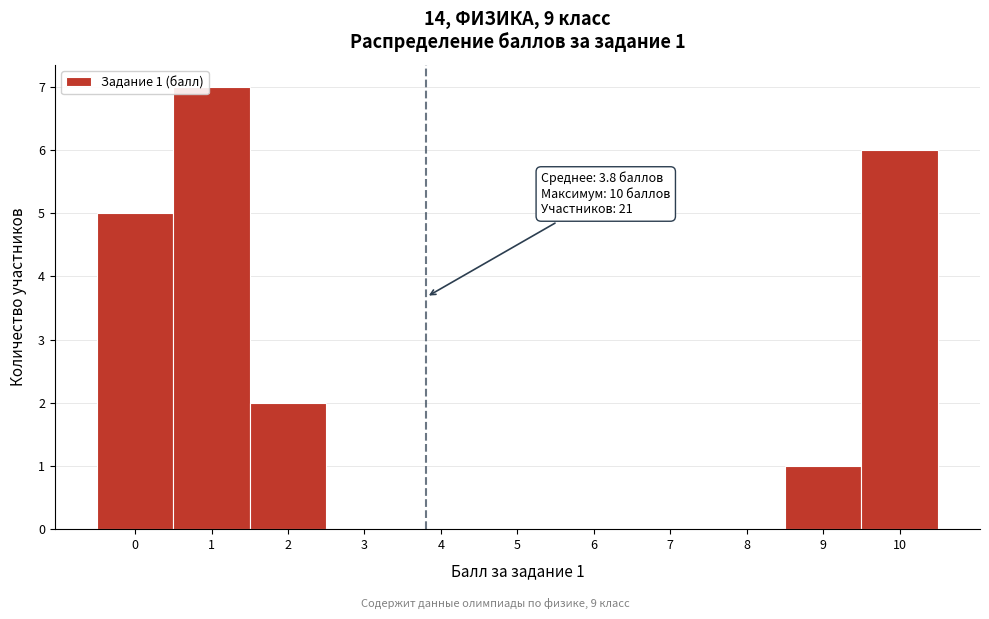

Which range on the x-axis has the tallest bar?

0.5 to 1.5